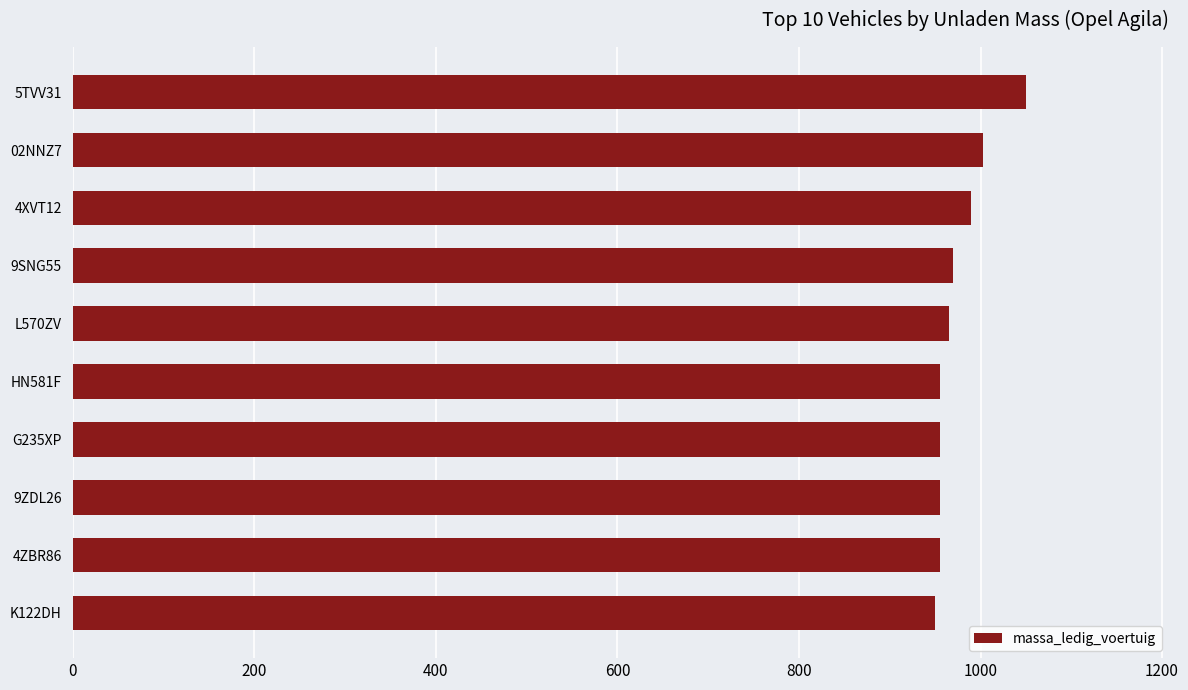

Which category has the highest value across all series?

5TVV31